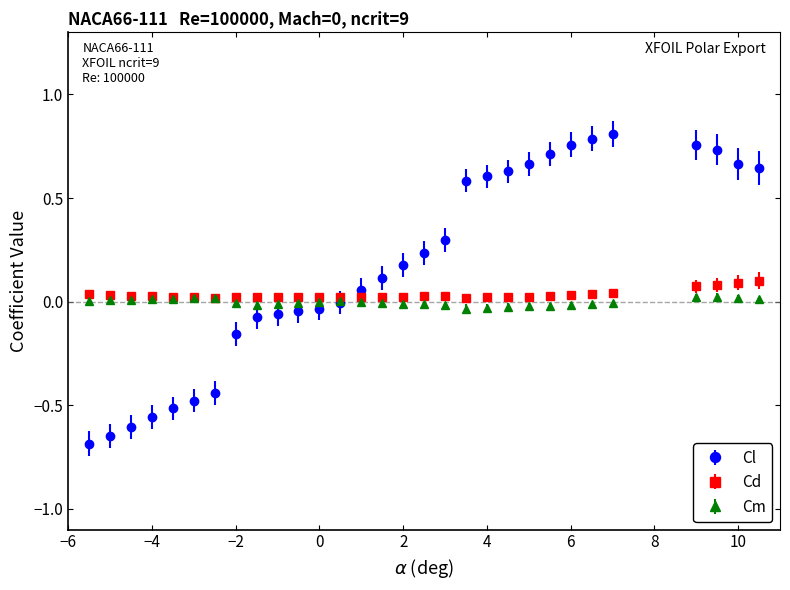

Which series has the largest total across all categories?

Cl